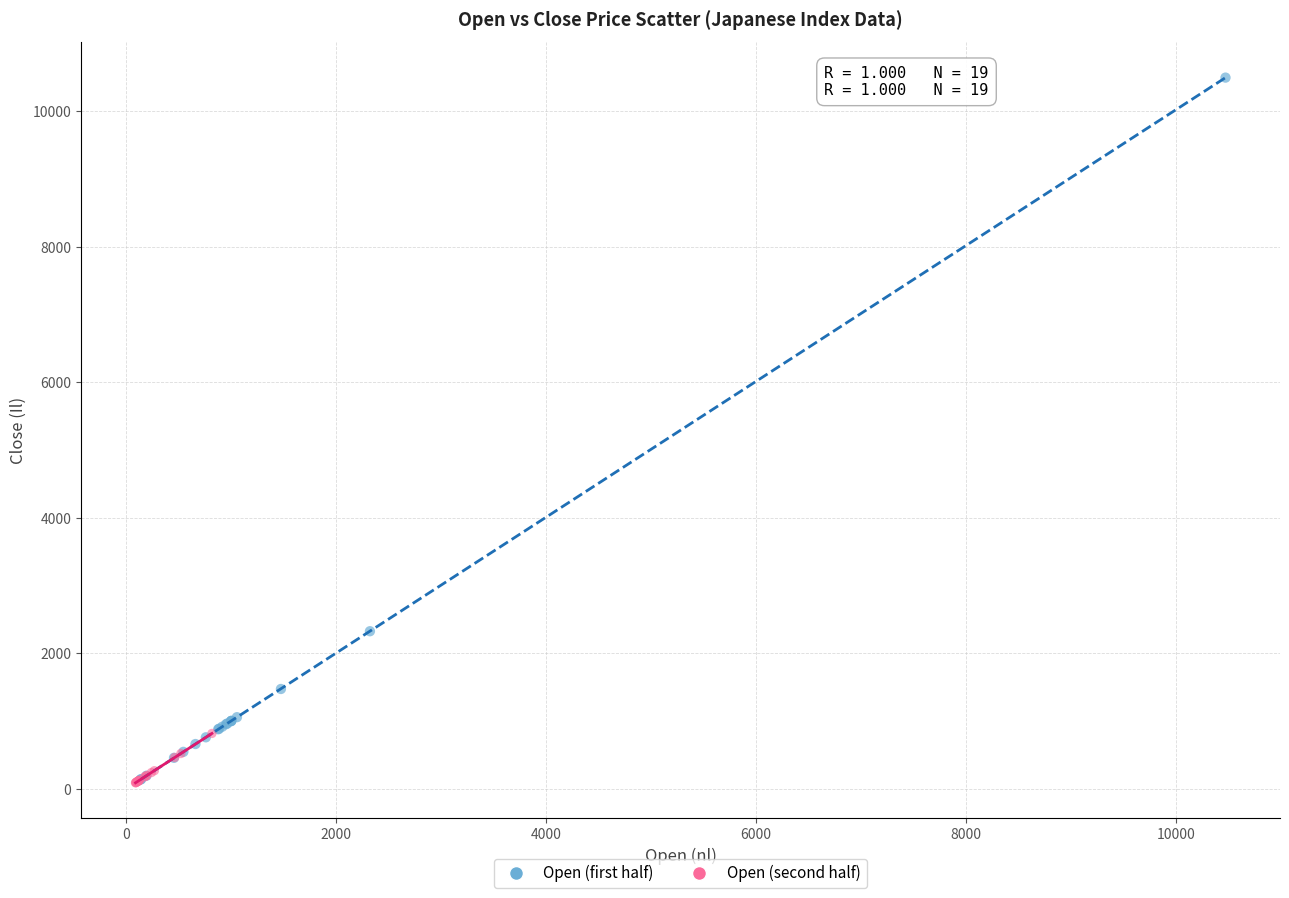

Which series reaches the maximum Y coordinate?

Open (first half)